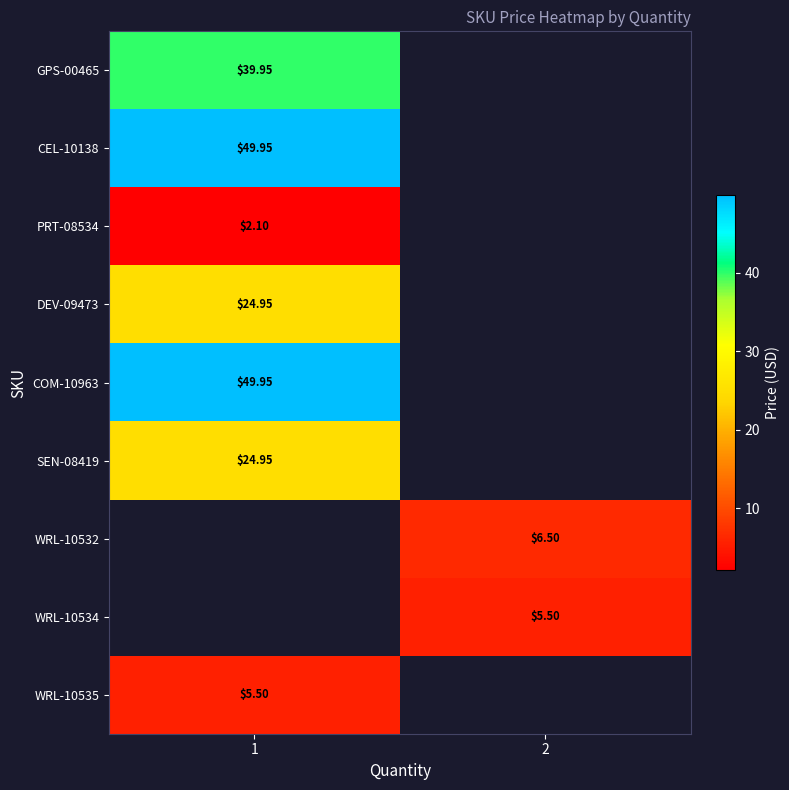

What value does the WRL-10535 series have at 1?

5.5